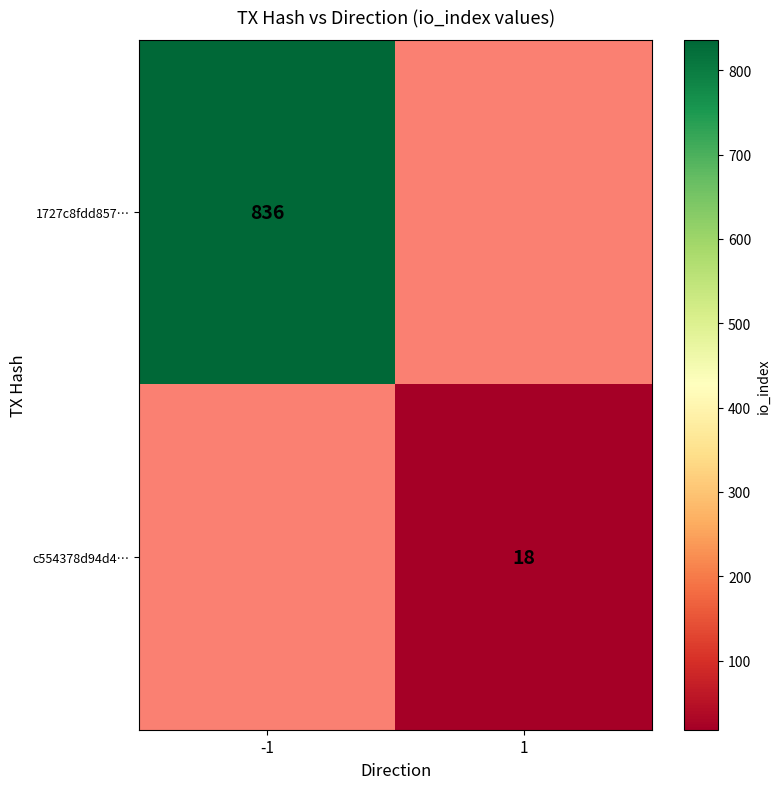

Is the value of 1727c8fdd857… at -1 greater than the value of c554378d94d4… at 1?

Yes